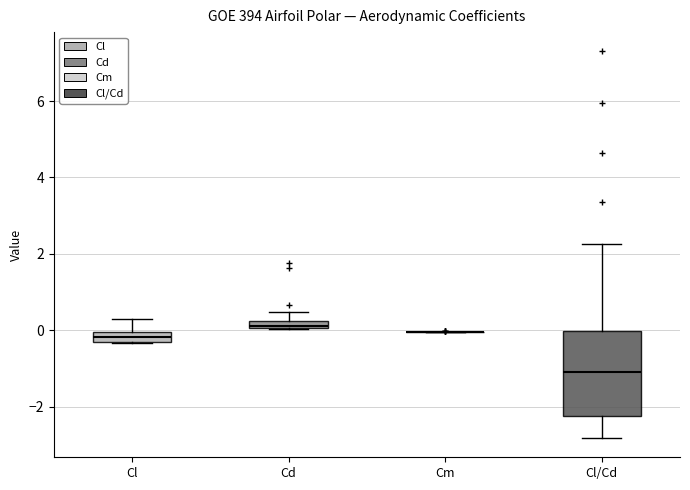

Where does the upper whisker of the box for Cd end on the y-axis? The values are not printed on the chart, so give them approximately, as read against the axis.

0.4